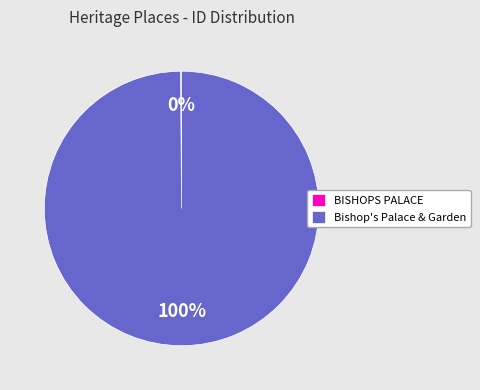

To the nearest percent, what is the average slice percentage?

50%